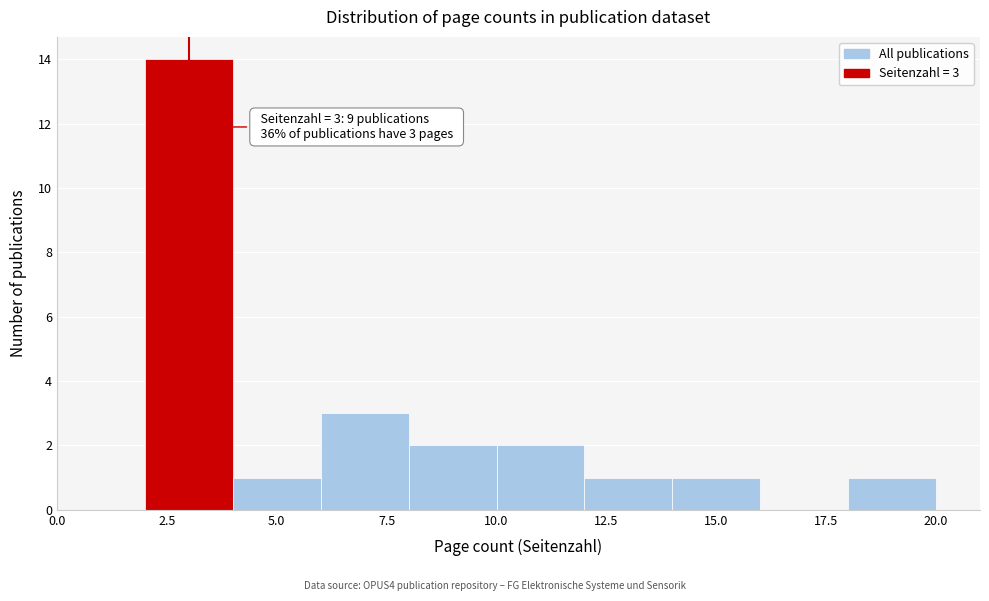

Over which range of the x-axis is the bar tallest?

2 to 4